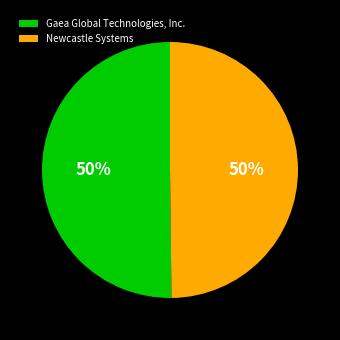

Is the sum of Newcastle Systems and Gaea Global Technologies, Inc. greater than half?

Yes